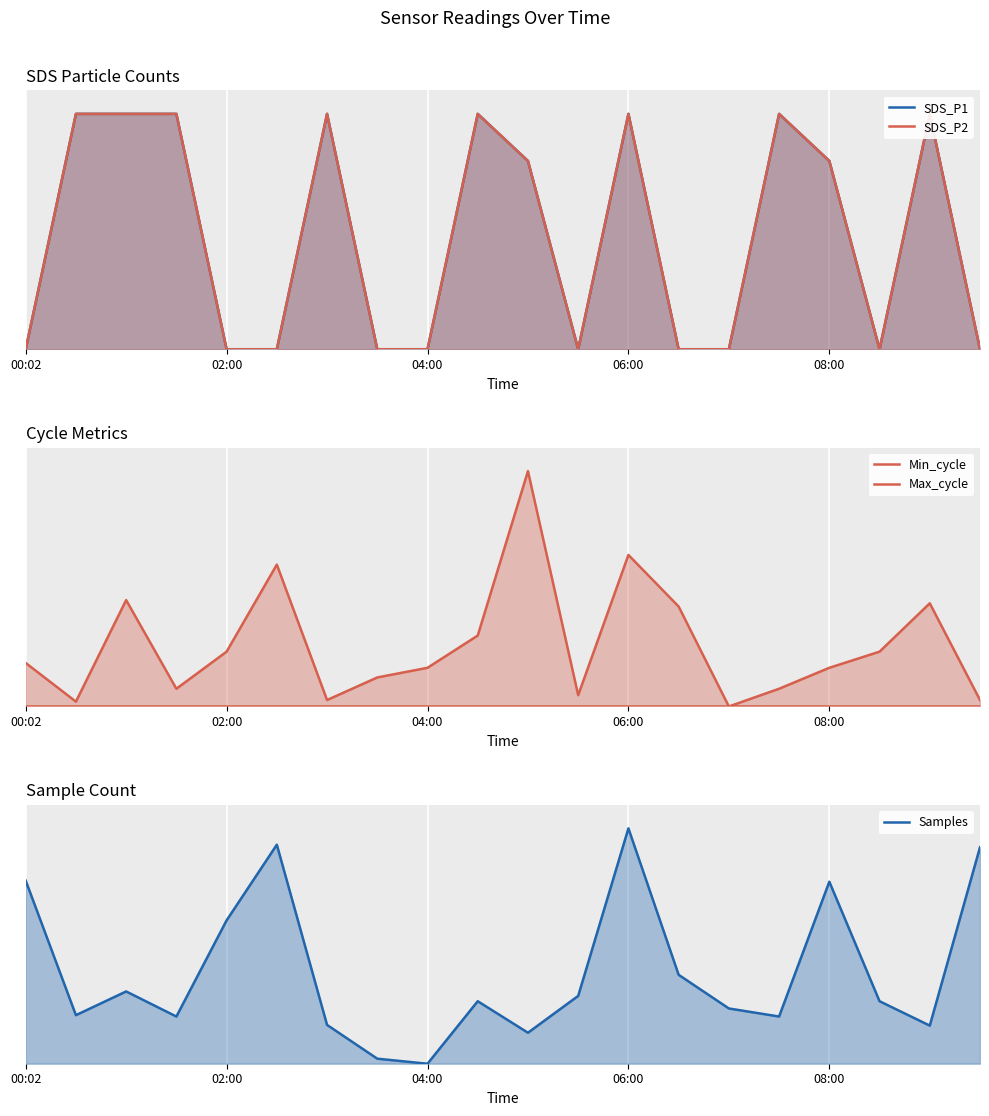

True or false: Max_cycle has more than 1 points higher than both neighbors.

True